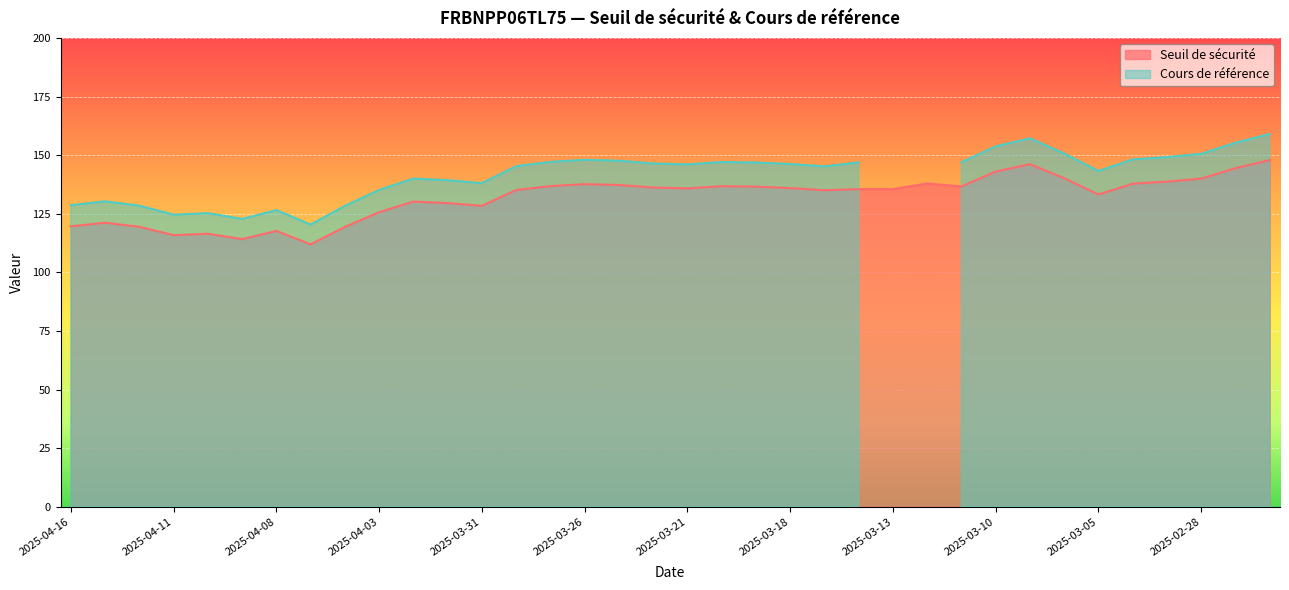

What is the sum of all values?

4749.8